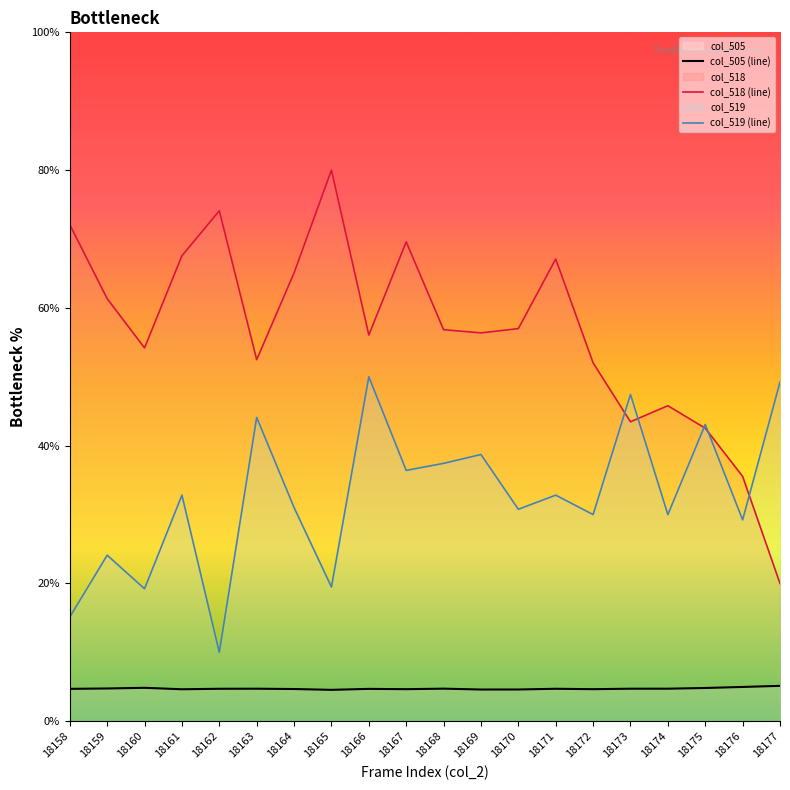

At which category is the sum across all series the highest?

18166